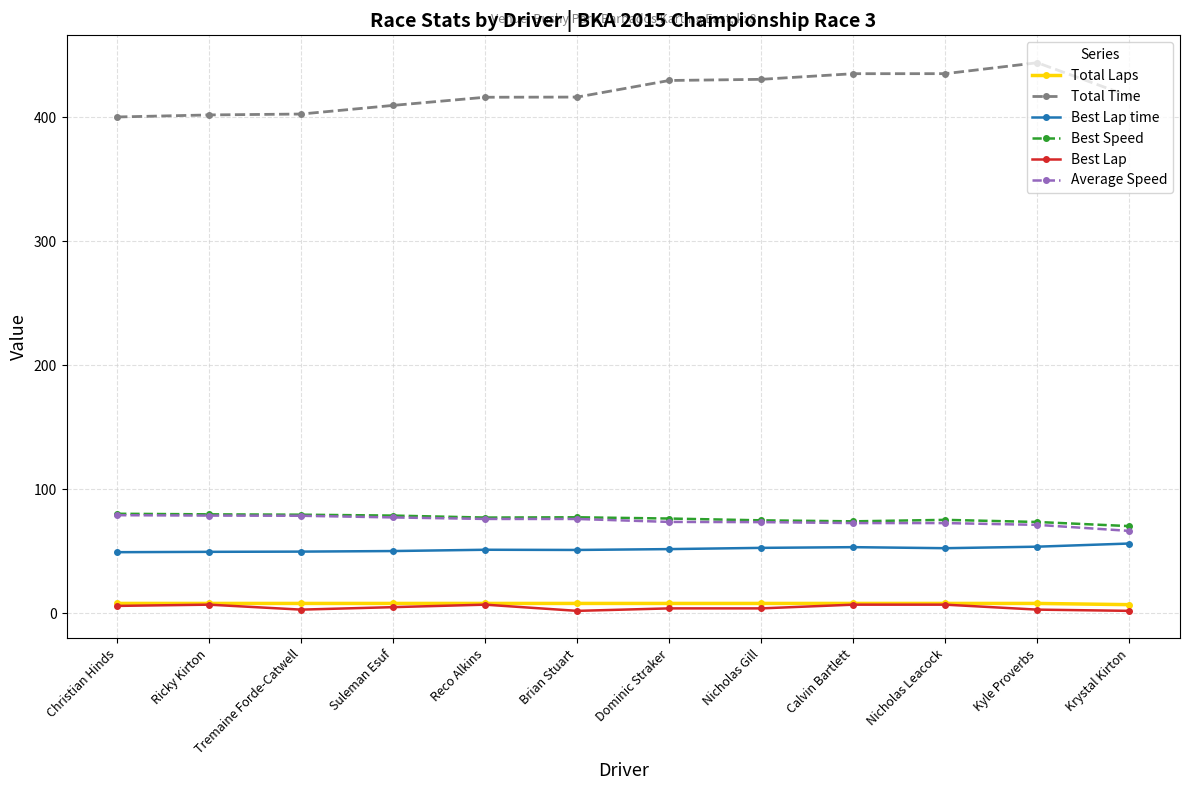

Is this an area chart (filled region under the line)?

No